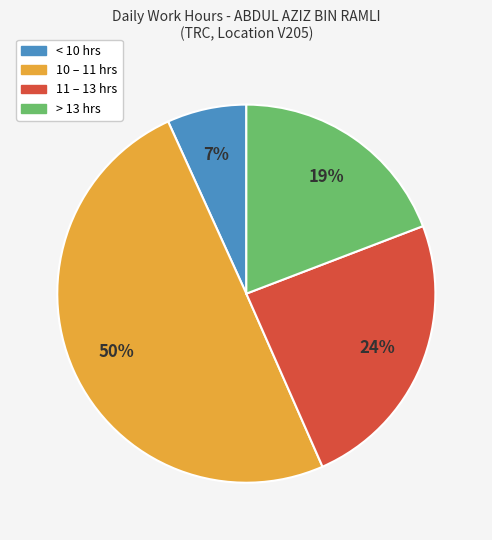

Does > 13 hrs account for over 50% of the chart?

No